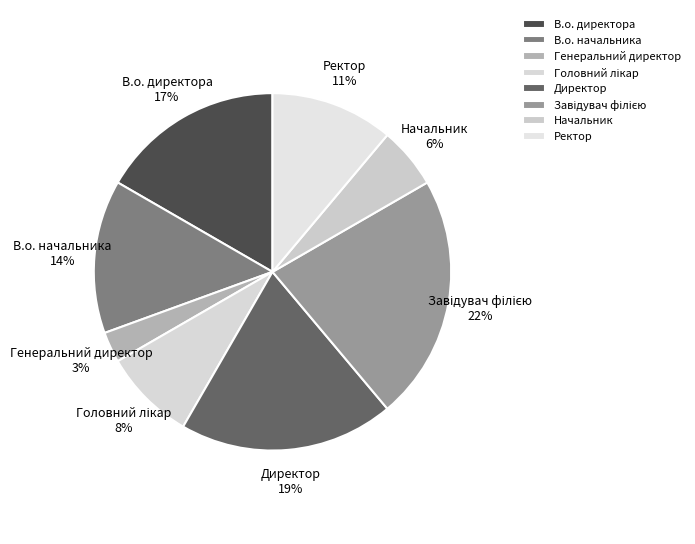

To the nearest percent, what is the average slice percentage?

12%